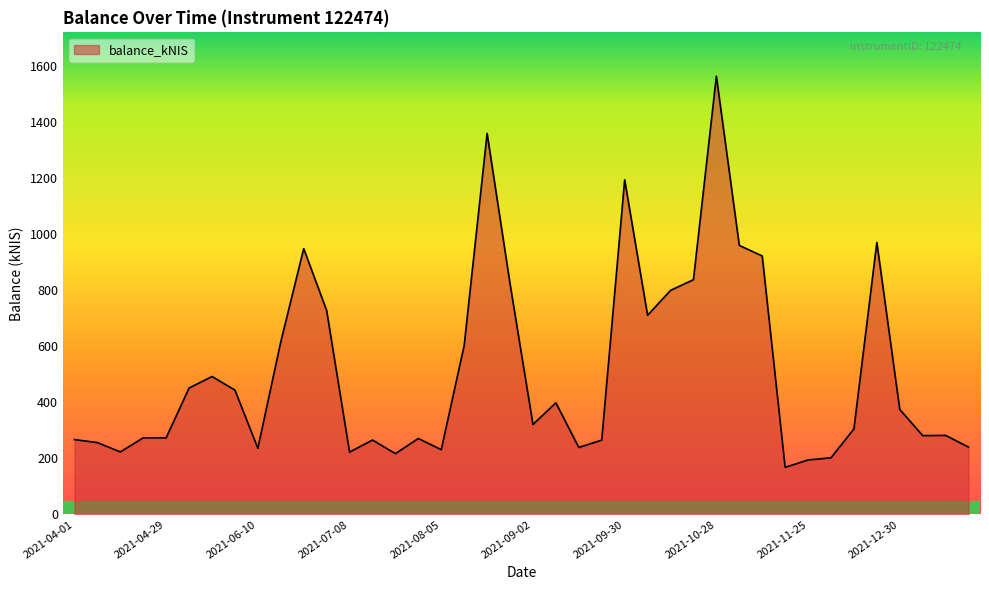

What is the maximum value shown in the chart?

1564.6